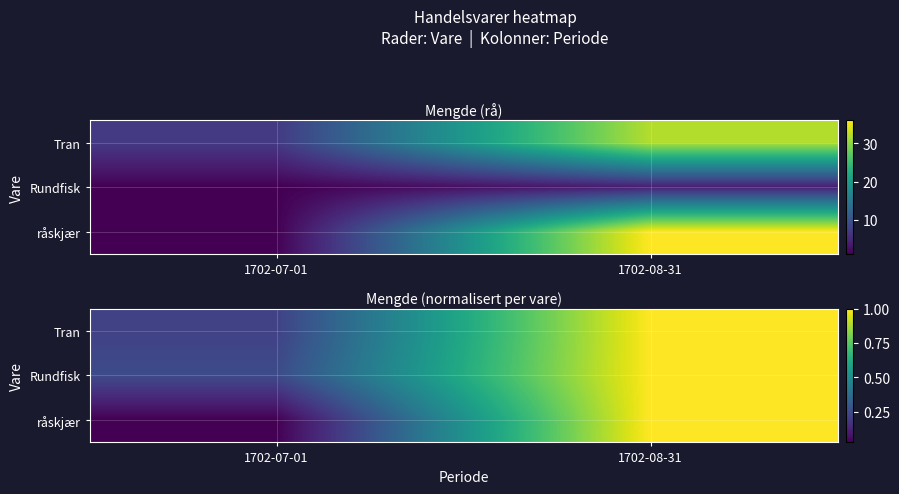

The value of råskjær at 1702-08-31 is 1.3. True or false?

False